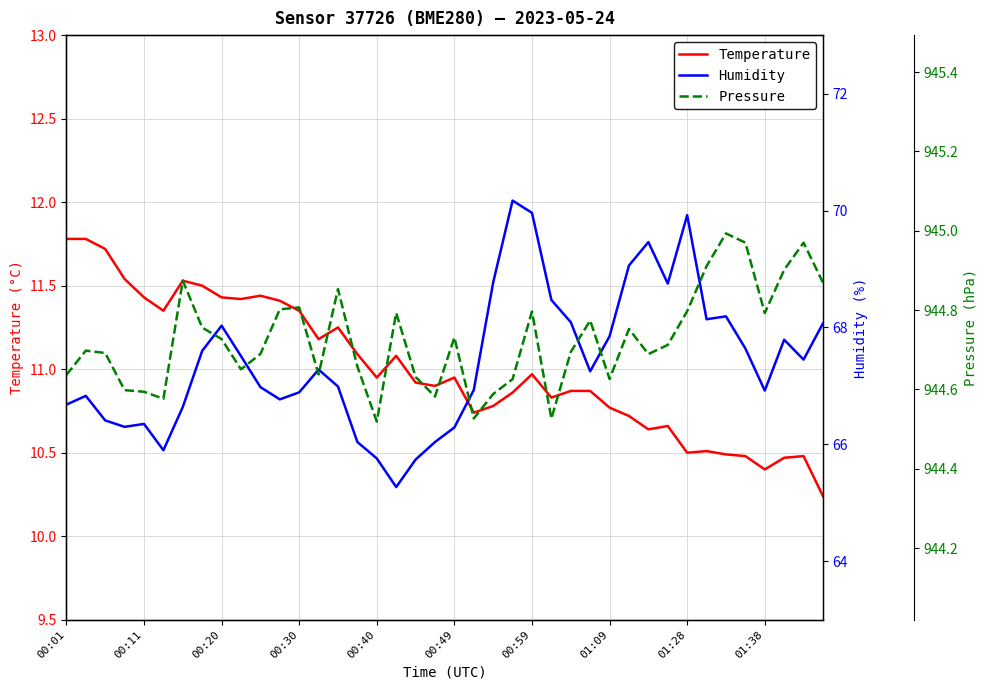

Reading left to right, list all the values displayed in this chart.

Temperature: 11.8	11.8	11.7	11.5	11.4	11.3	11.5	11.5	11.4	11.4	11.4	11.4	11.3	11.2	11.2	11.1	10.9	11.1	10.9	10.9	10.9	10.7	10.8	10.9	11.0	10.8	10.9	10.9	10.8	10.7	10.6	10.7	10.5	10.5	10.5	10.5	10.4	10.5	10.5	10.2
Humidity: 66.7	66.8	66.4	66.3	66.3	65.9	66.6	67.6	68.0	67.5	67.0	66.8	66.9	67.3	67.0	66.0	65.8	65.3	65.7	66.0	66.3	66.9	68.8	70.2	70.0	68.5	68.1	67.2	67.8	69.1	69.5	68.8	69.9	68.1	68.2	67.6	66.9	67.8	67.5	68.1
Pressure: 944.6	944.7	944.7	944.6	944.6	944.6	944.9	944.8	944.7	944.7	944.7	944.8	944.8	944.6	944.9	944.7	944.5	944.8	944.6	944.6	944.7	944.5	944.6	944.6	944.8	944.5	944.7	944.8	944.6	944.8	944.7	944.7	944.8	944.9	945.0	945.0	944.8	944.9	945.0	944.9